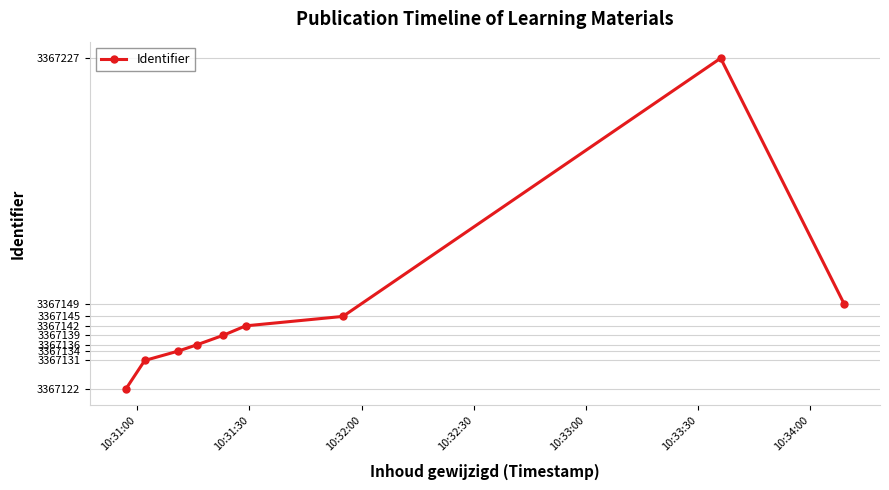

What is the maximum value shown in the chart?

3367227